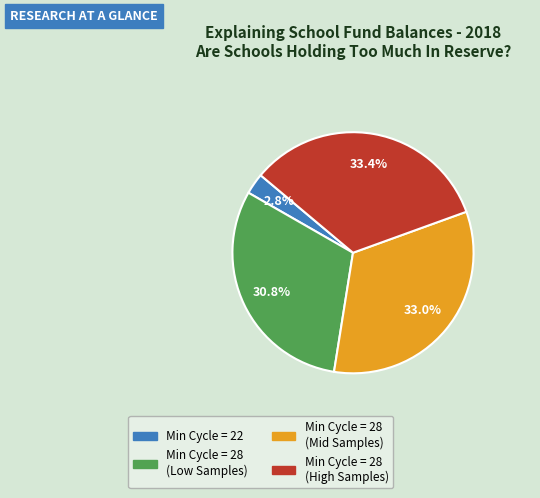

Does any single category account for the majority?

No